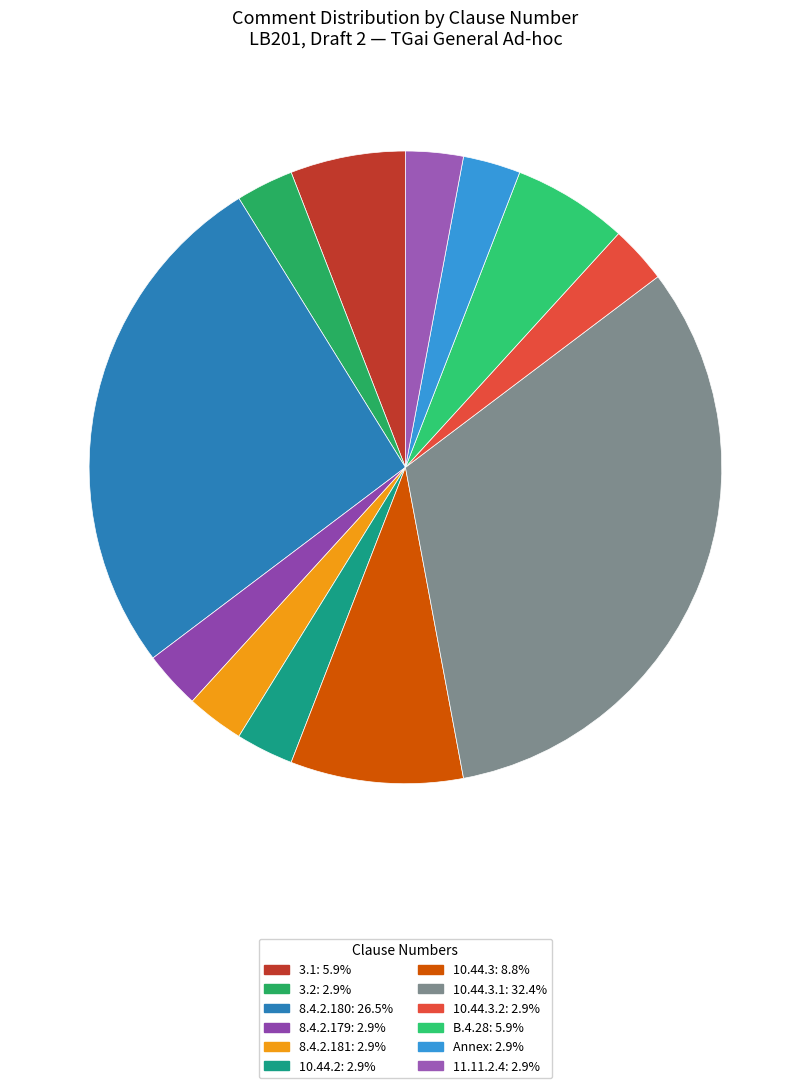

Count the number of slices in the pie.

12